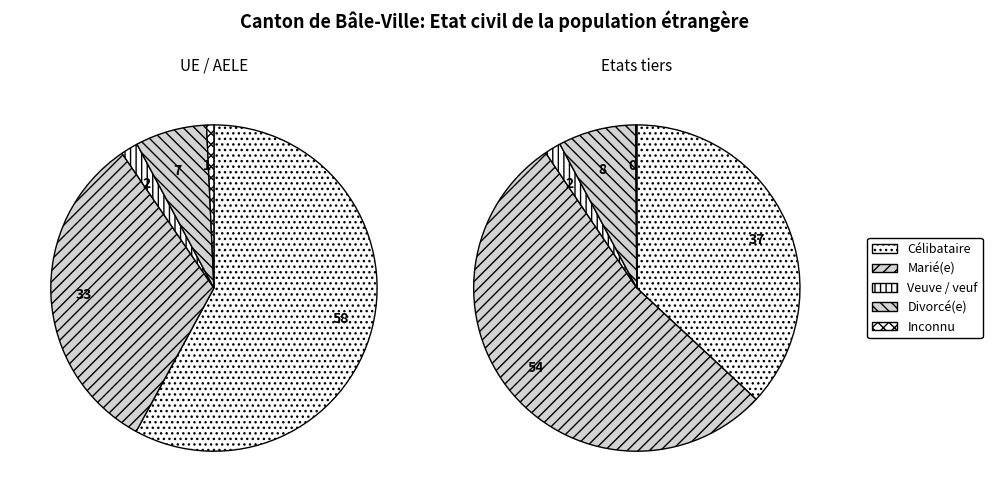

Which series has the widest spread of values?

Célibataire